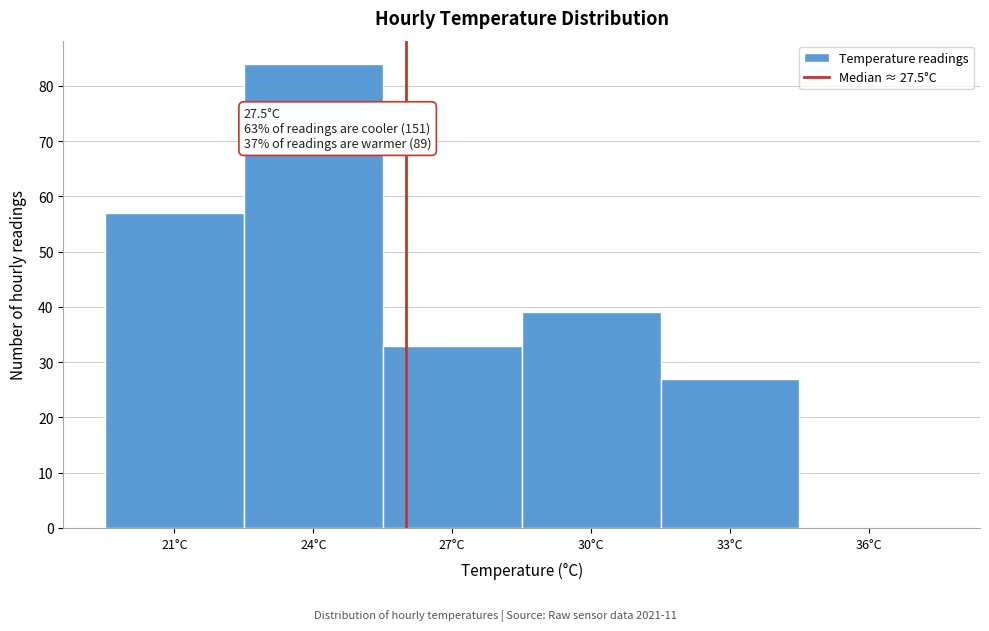

Reading right to left, what are all the values shown in this chart?

36°C=0	33°C=27	30°C=39	27°C=33	24°C=84	21°C=57